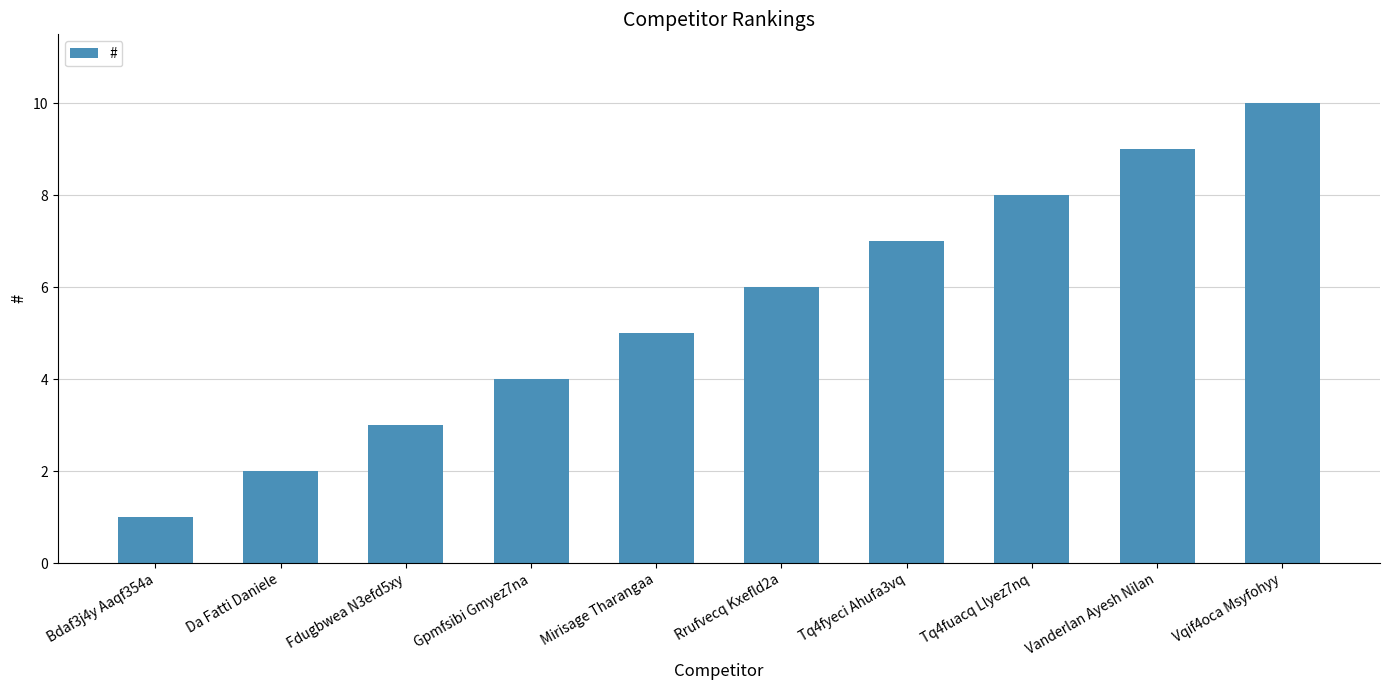

The chart shows a value of 9 at Vanderlan Ayesh Nilan. True or false?

True